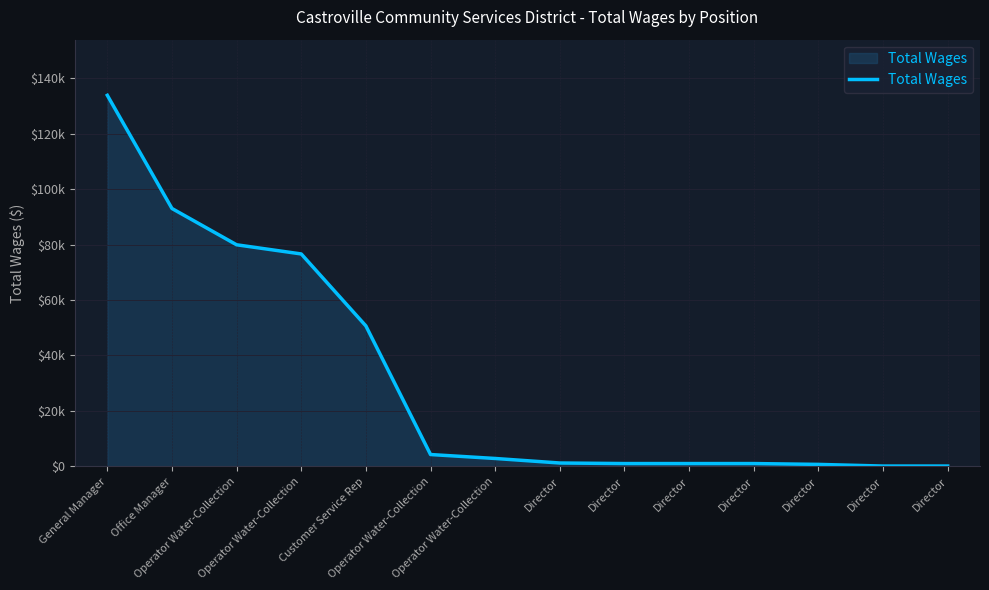

What is the difference between the values at Director and Director?

300